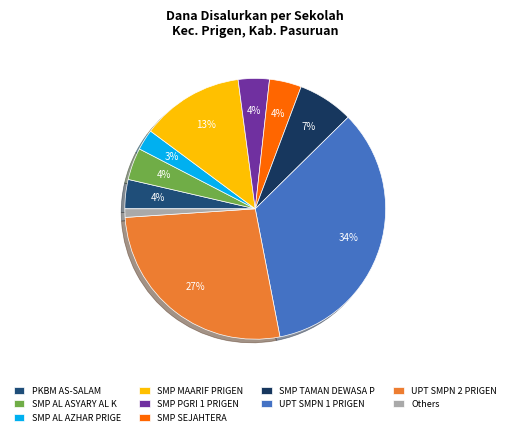

Count the number of slices in the pie.

10